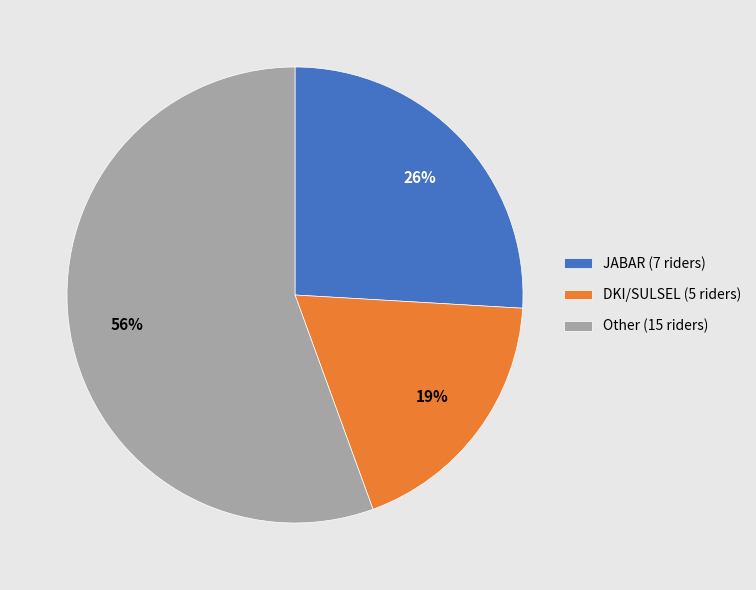

Which category has the biggest portion of the pie?

Other (15 riders)